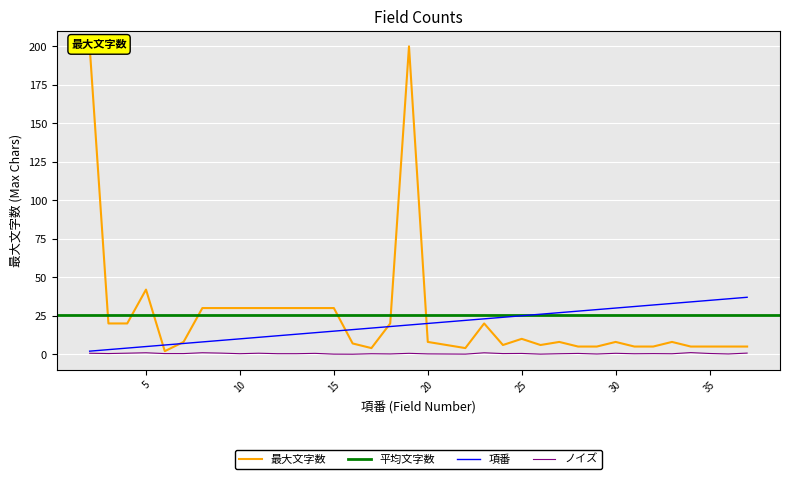

Where is 項番 nearest to the value 19?

19